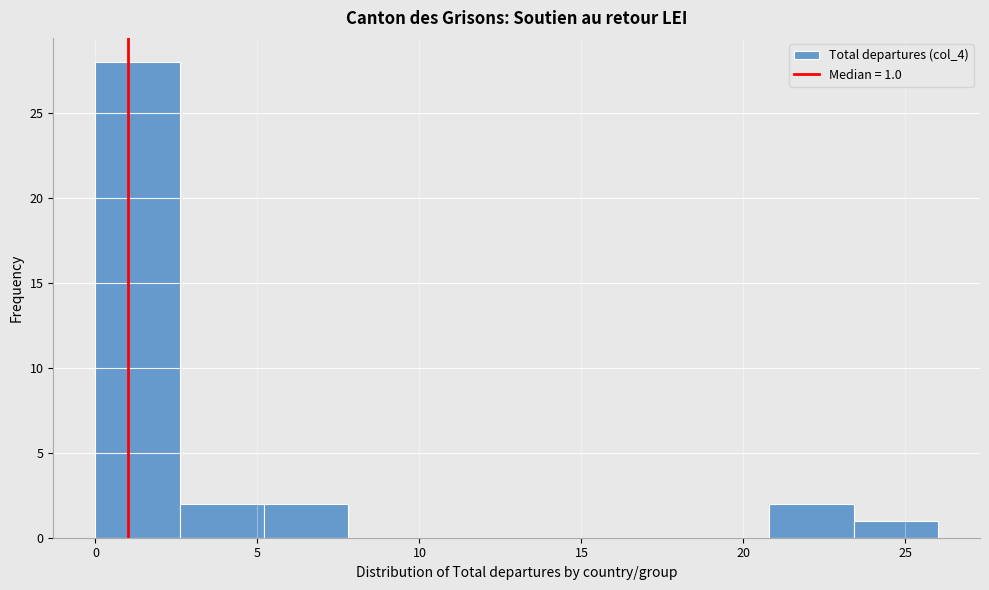

Which range on the x-axis has the tallest bar?

0.0 to 2.6